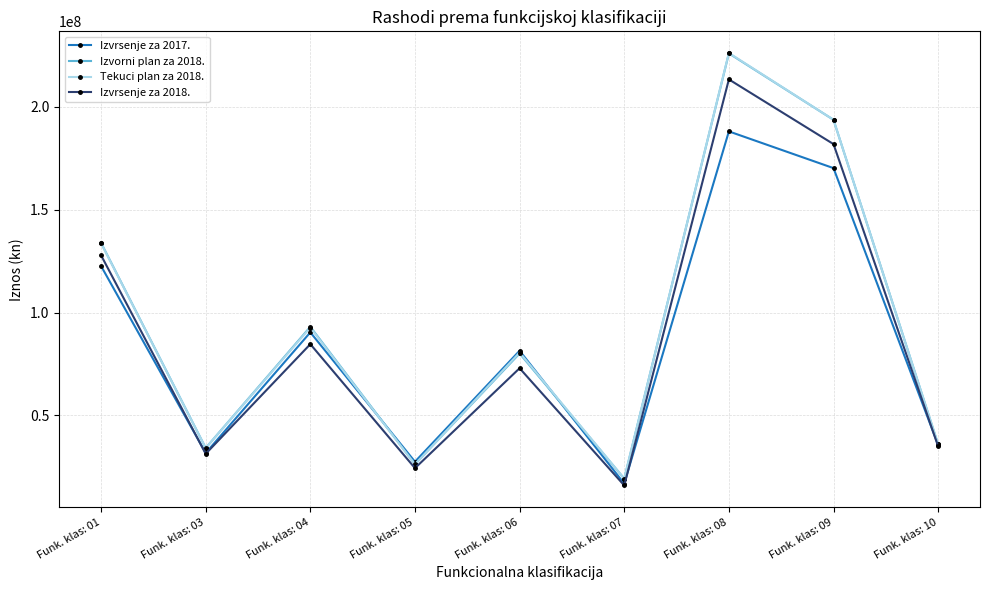

What is the value of the Izvrsenje za 2018. point at the 2nd from the left?

31378647.0